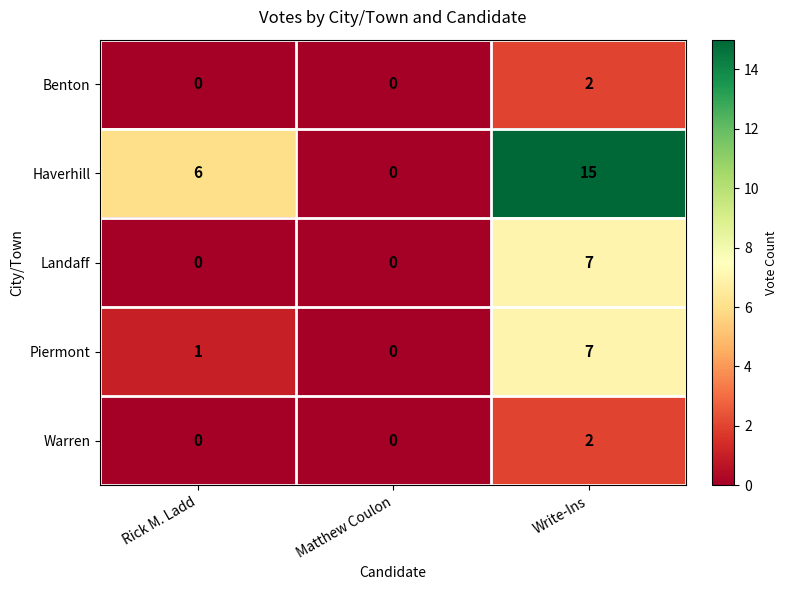

At which category is the sum across all series the highest?

Write-Ins